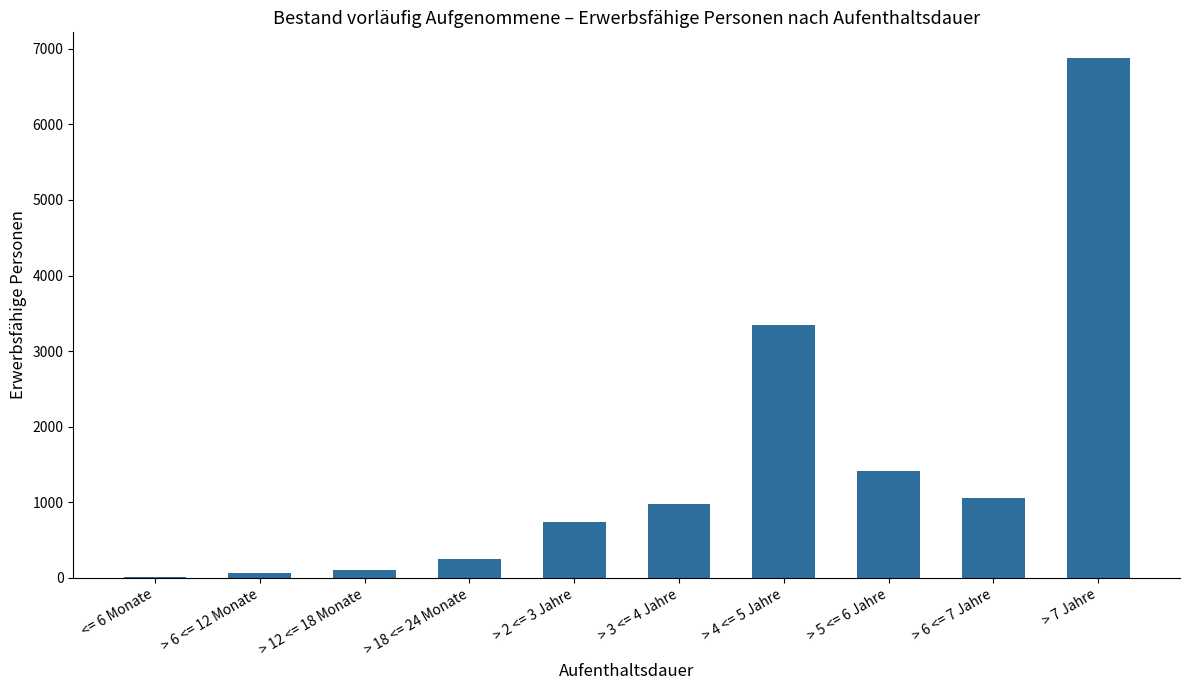

What is the sum of all values?

14805